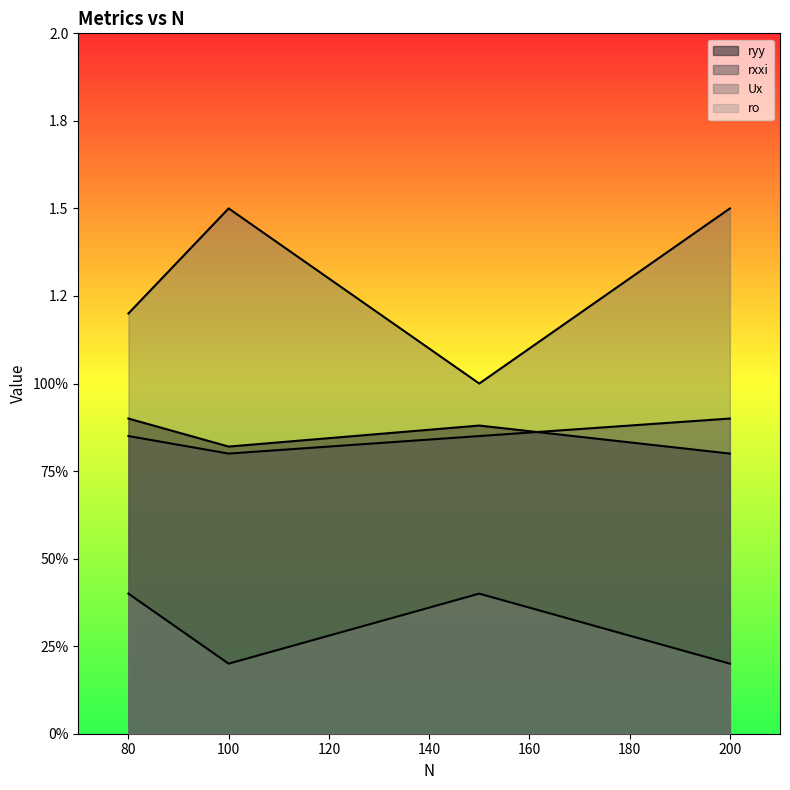

At how many categories does at least one series exceed 0?

4